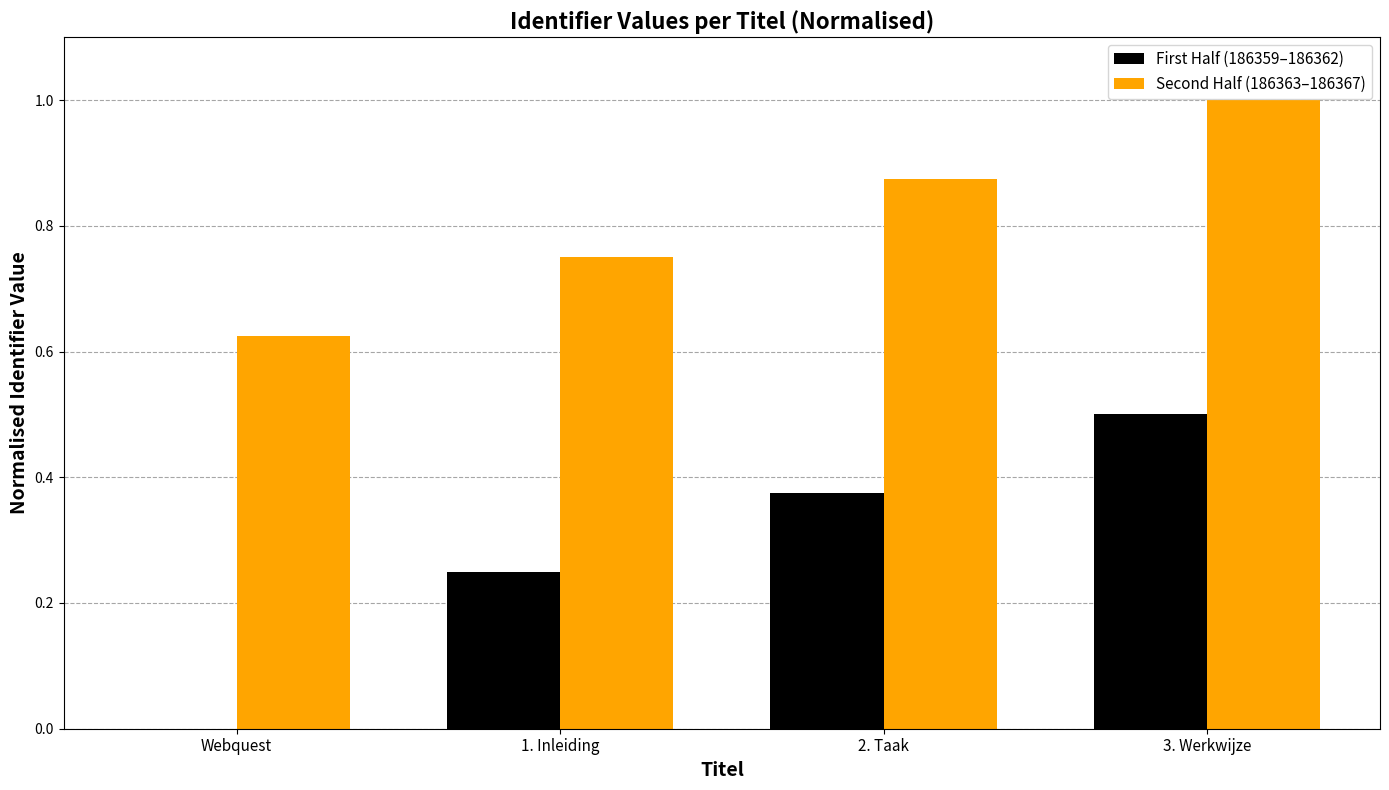

The First Half (186359–186362) series shows 0.6 at 2. Taak. True or false?

False